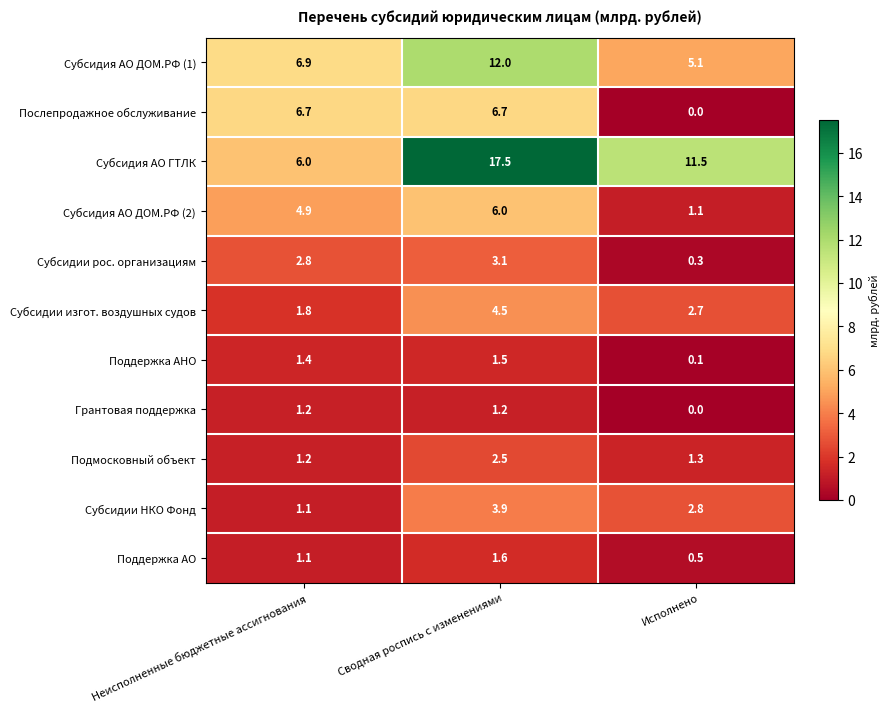

At which category is the sum across all series the highest?

Сводная роспись с изменениями